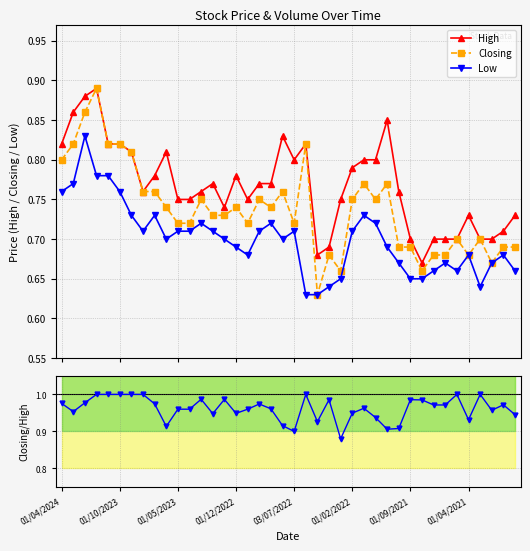

Which series has the largest total across all categories?

Closing/High